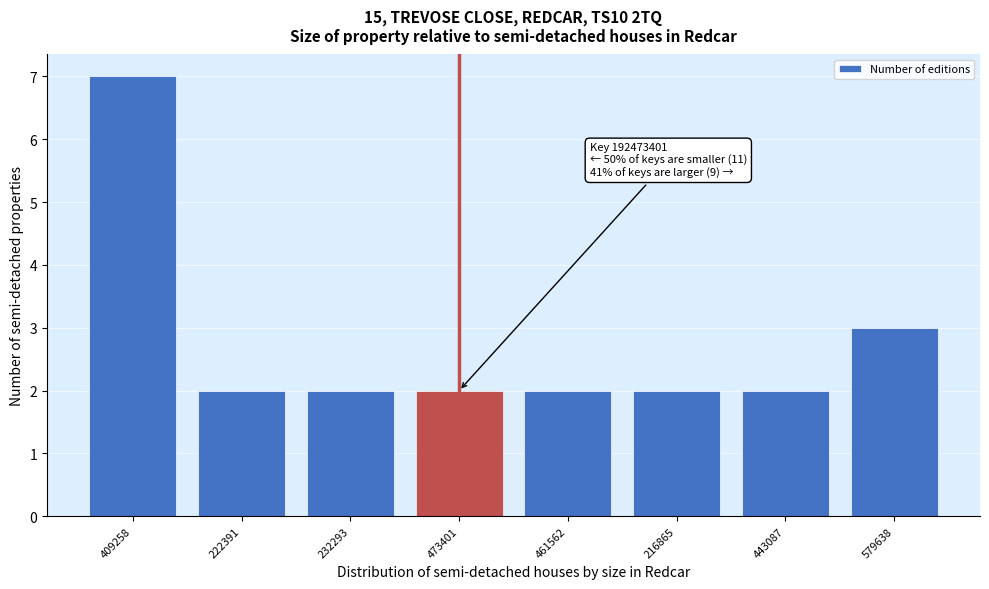

Reading left to right, what are all the values shown in this chart?

409258=7	222391=2	232293=2	473401=2	461562=2	216865=2	443087=2	579638=3